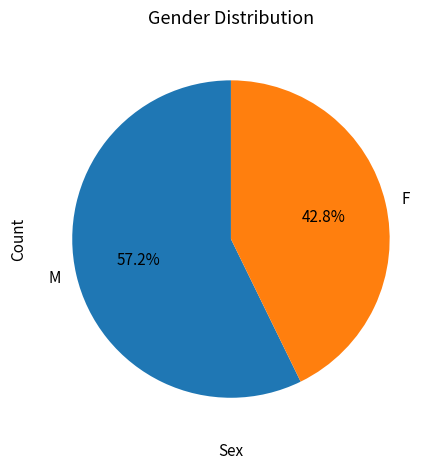

To the nearest percent, what portion does F represent?

43%